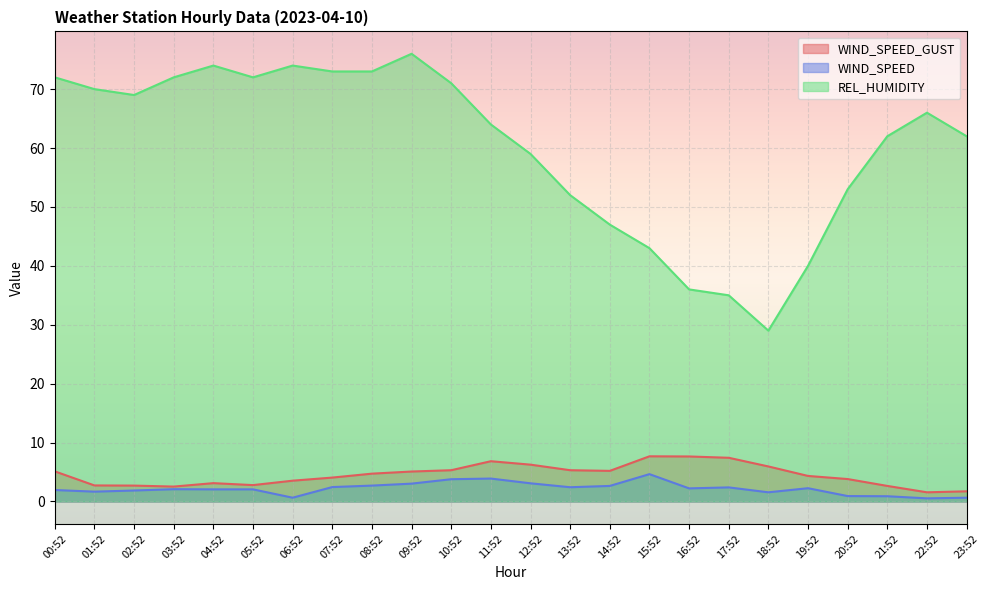

Which category has the lowest value in the WIND_SPEED_GUST series?

22:52